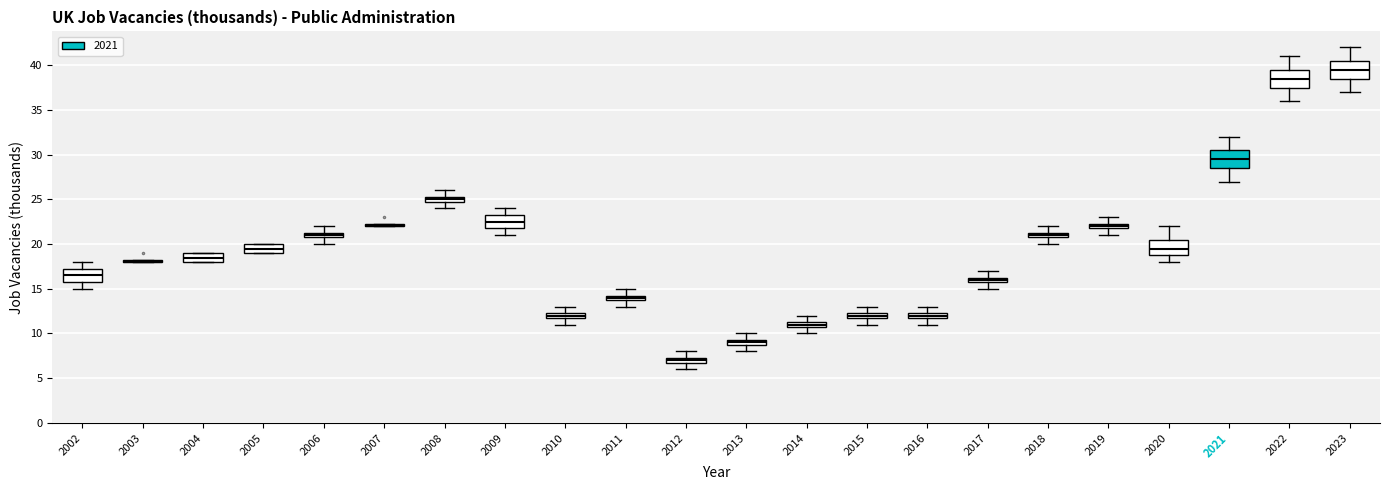

Where is the upper edge of the box at x = 2009 on the y-axis? The values are not printed on the chart, so give them approximately, as read against the axis.

23.5